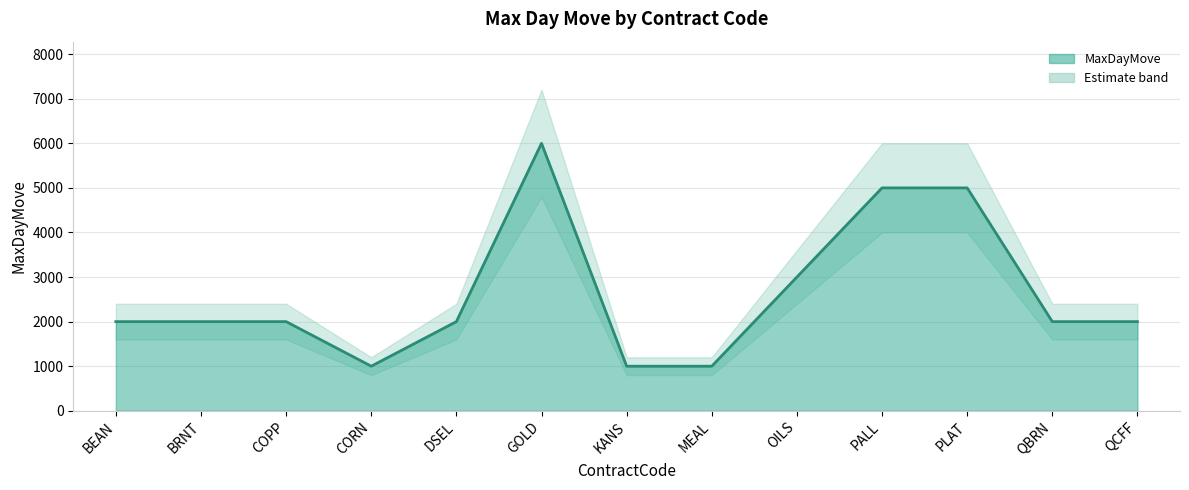

How many lines are shown in the chart?

1